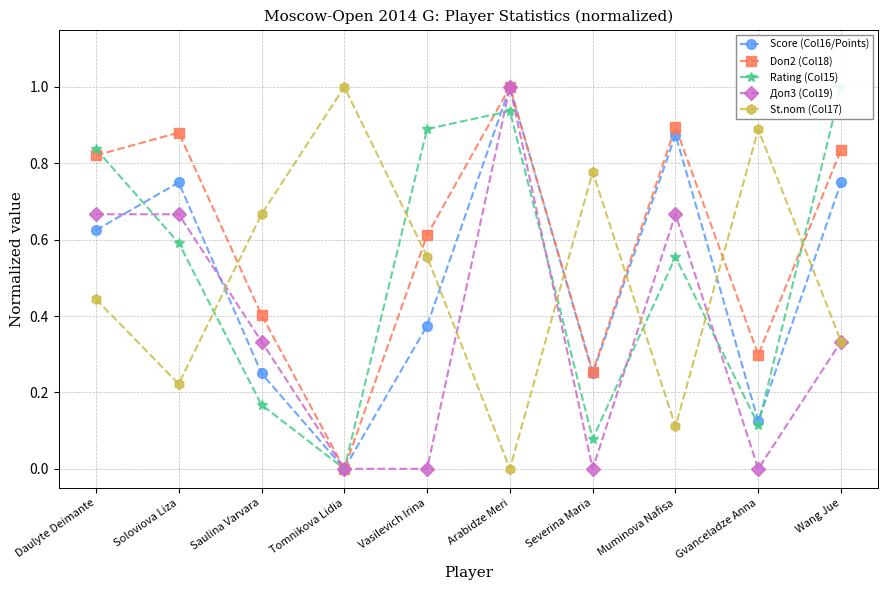

What is the highest value of the Doп2 (Col18) series?

1.0